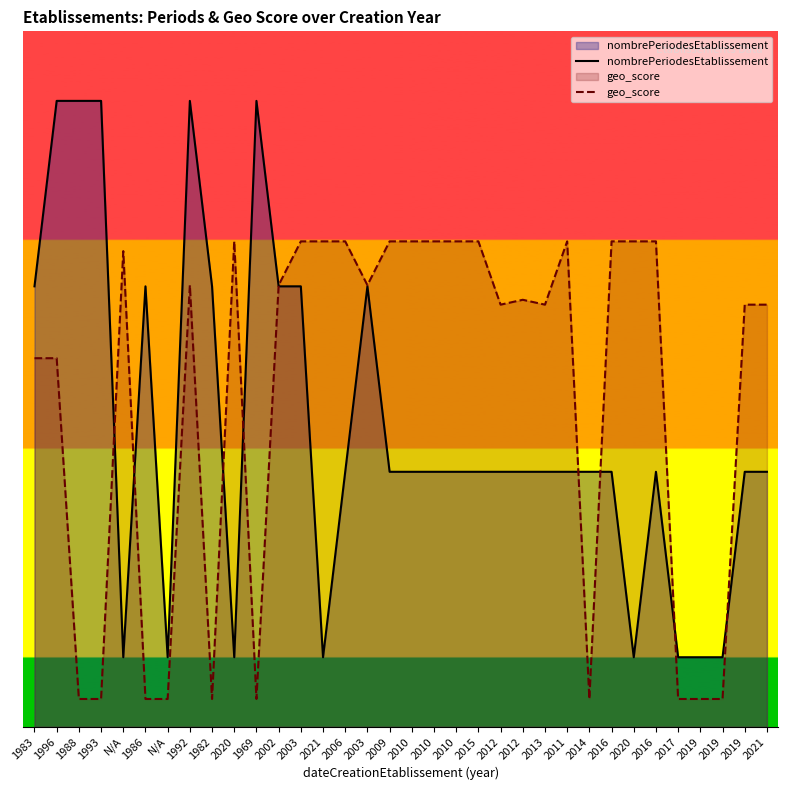

At which category does the chart reach its minimum across all series?

1988